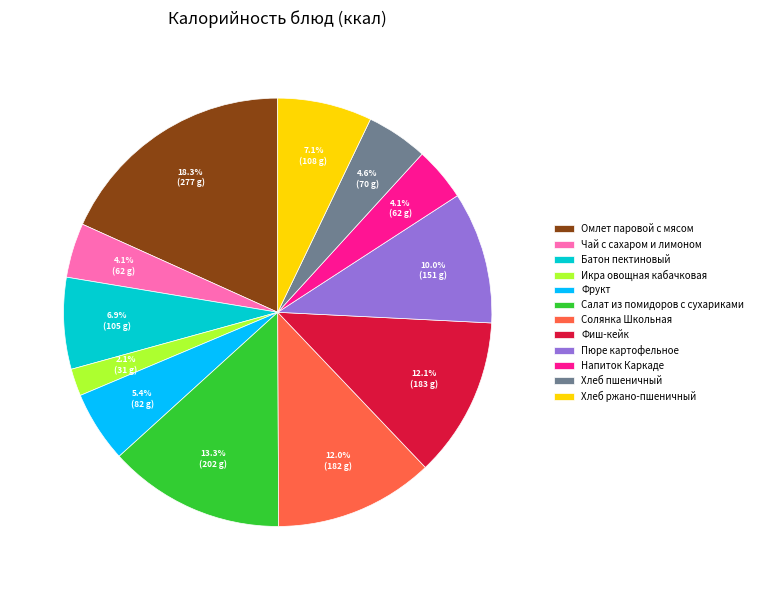

How many slices are in this pie chart?

12